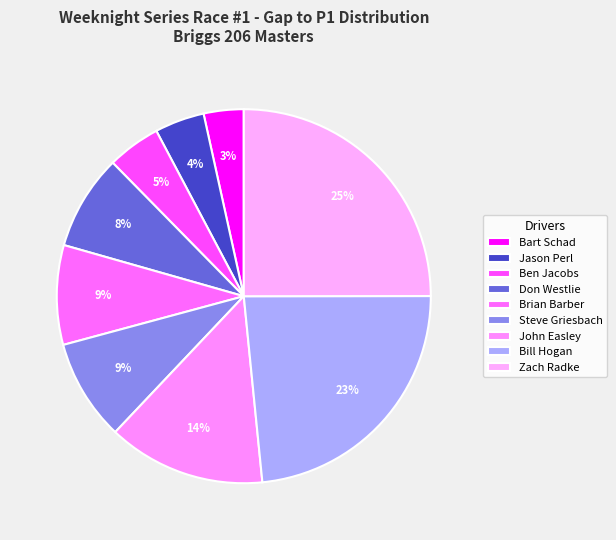

Between Steve Griesbach and Jason Perl, which is larger?

Steve Griesbach